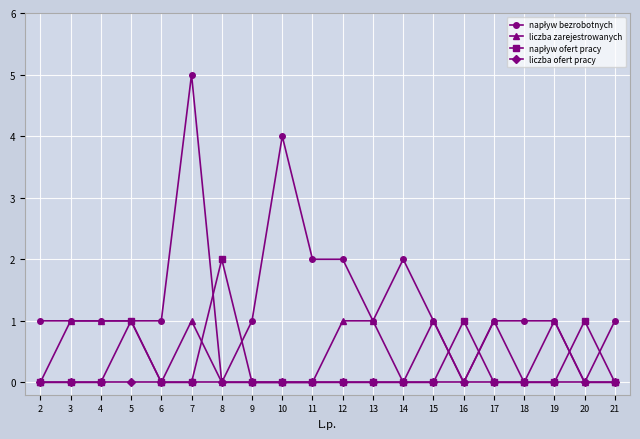

At which category does the chart reach its peak across all series?

7